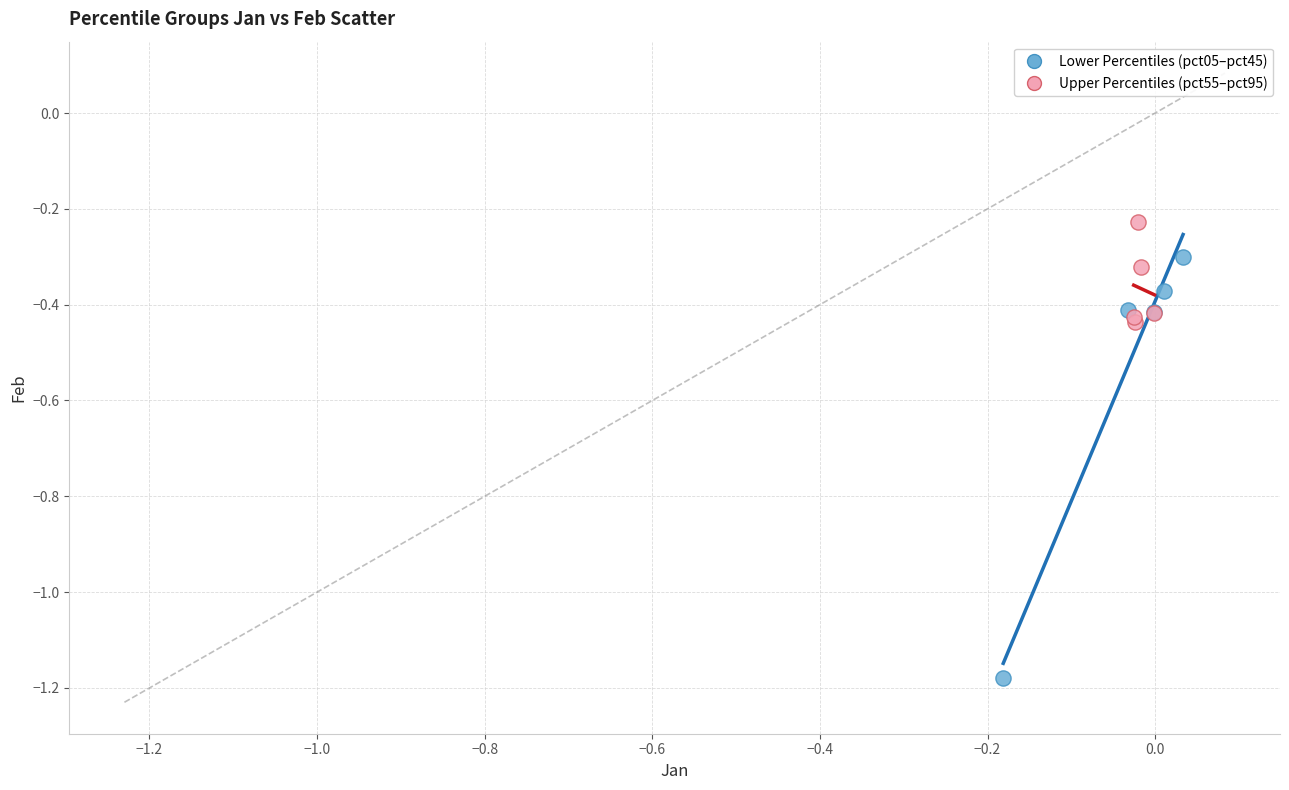

What are all the series names shown in the legend?

Lower Percentiles (pct05–pct45), Upper Percentiles (pct55–pct95)